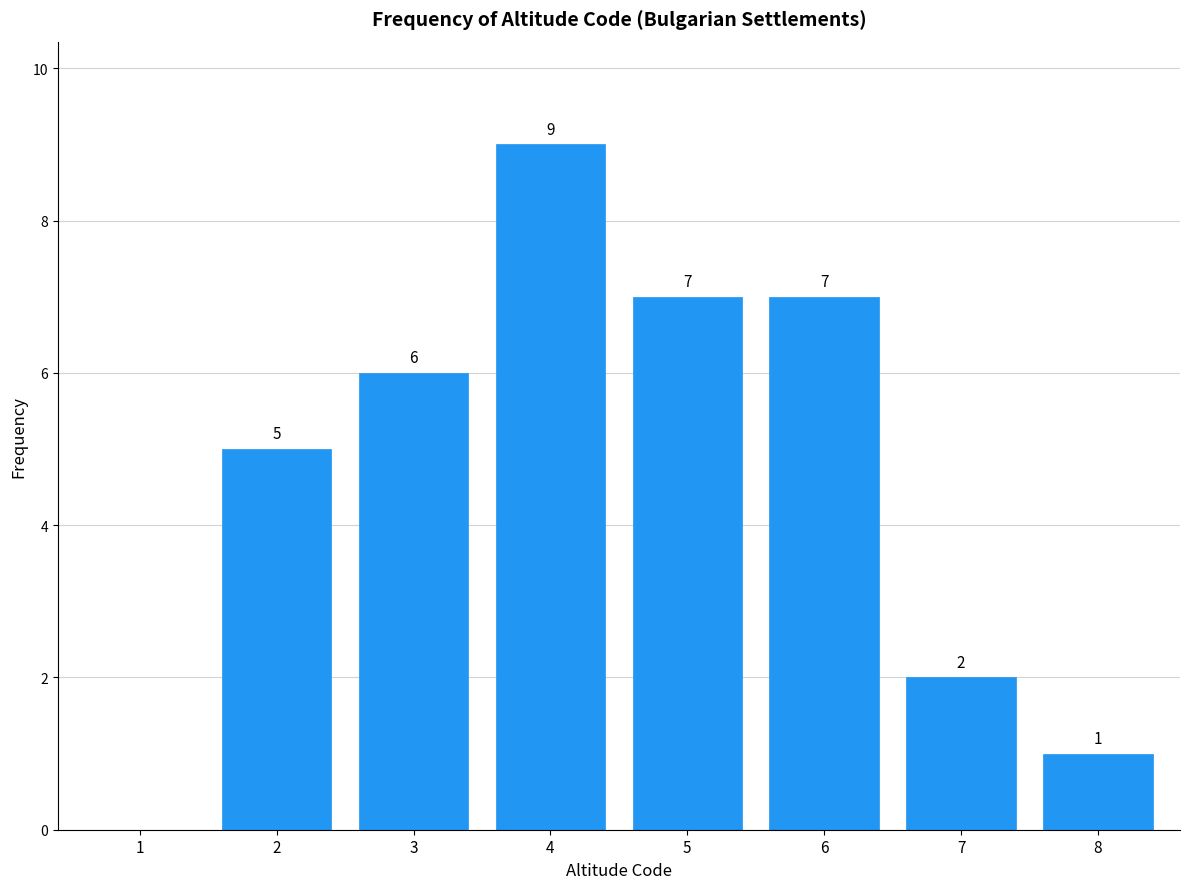

Reading left to right, list all the values displayed in this chart.

1=0	2=5	3=6	4=9	5=7	6=7	7=2	8=1